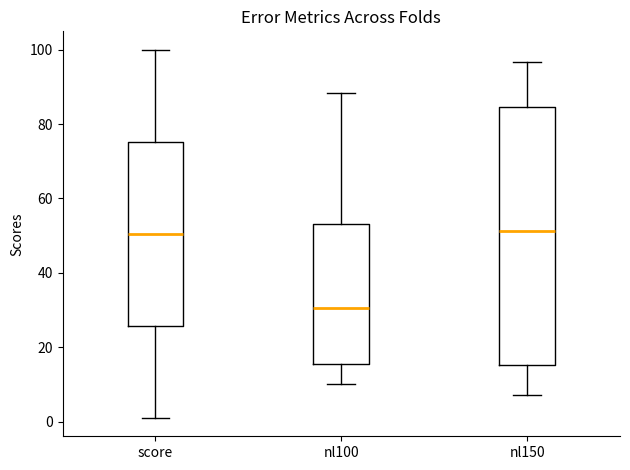

Where does the lower whisker of the box for nl150 end on the y-axis? The values are not printed on the chart, so give them approximately, as read against the axis.

8